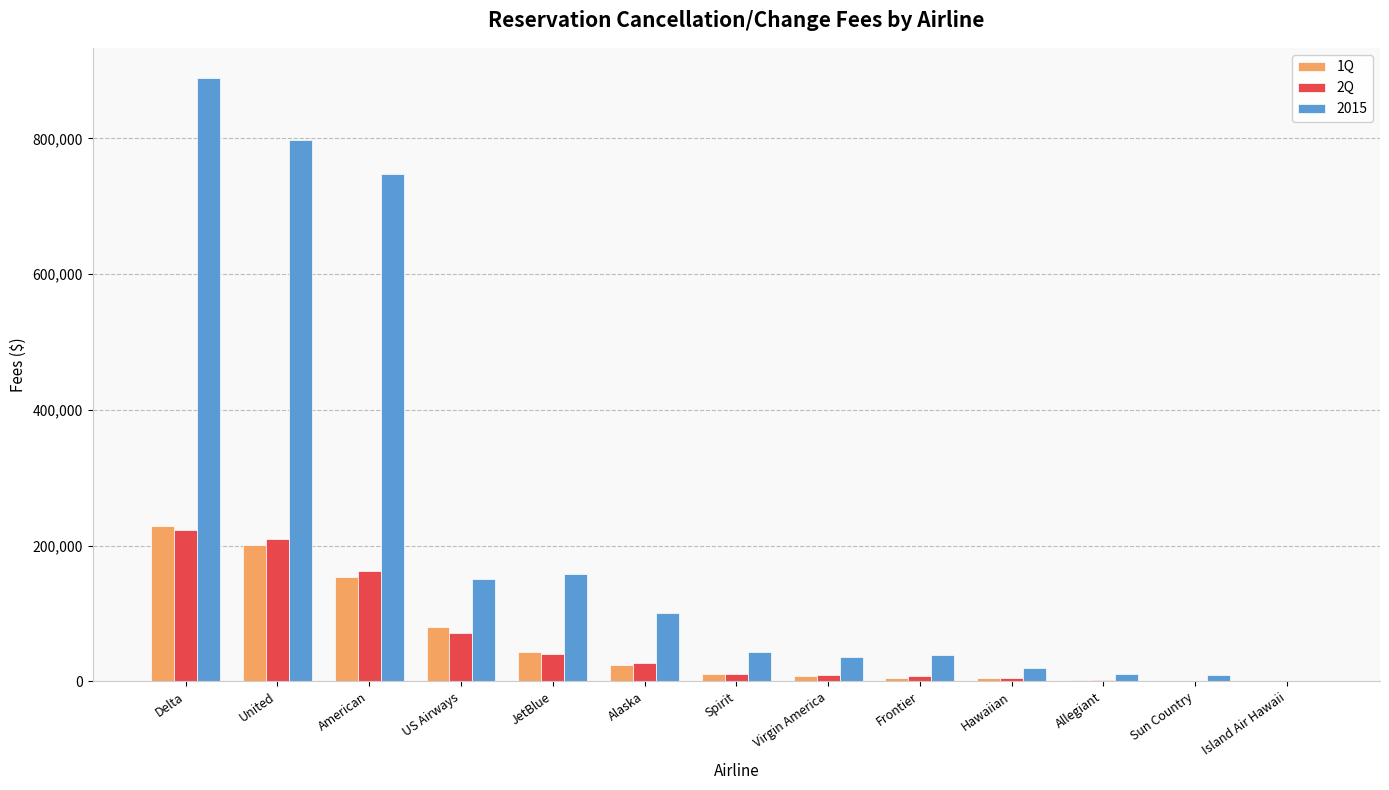

At which category does the chart reach its peak across all series?

Delta